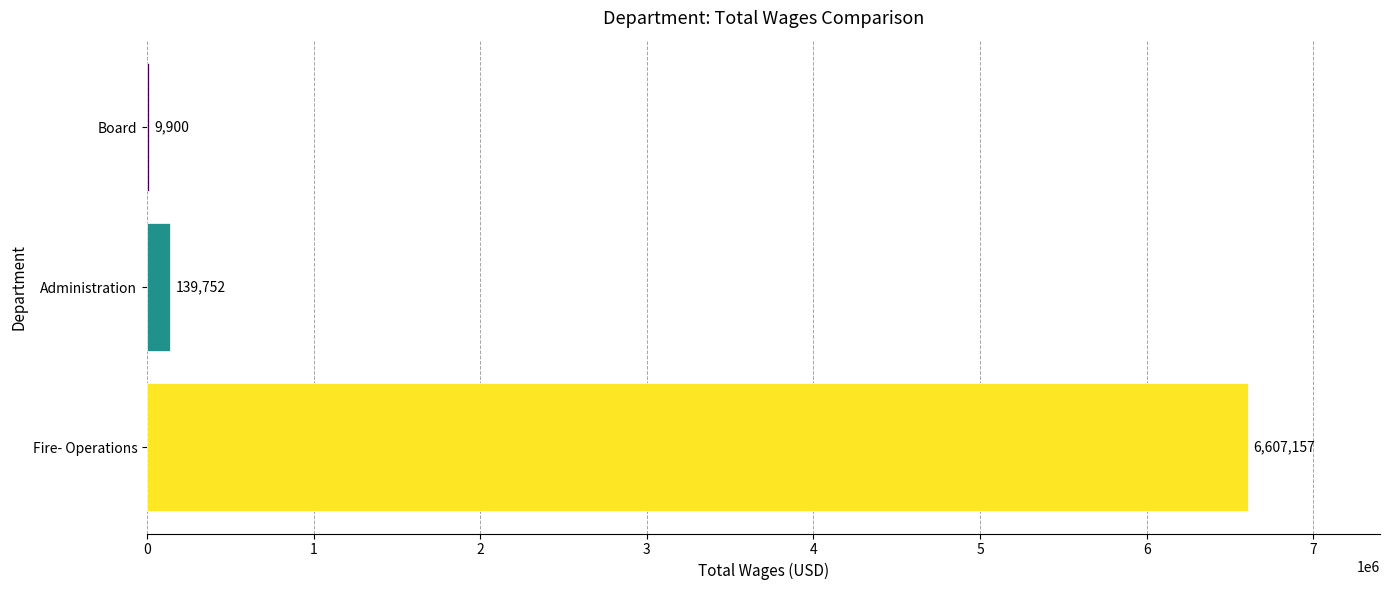

Count the number of categories in the chart.

3